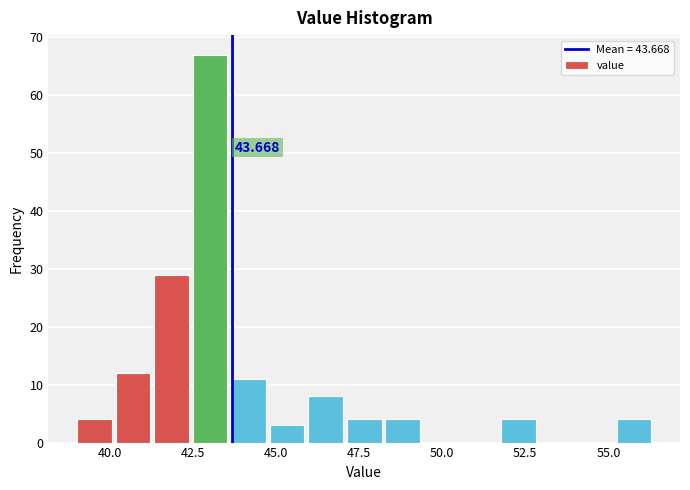

Around what value on the x-axis is the tallest bar? Give the approximate position of its centre, as read against the axis.

43.0